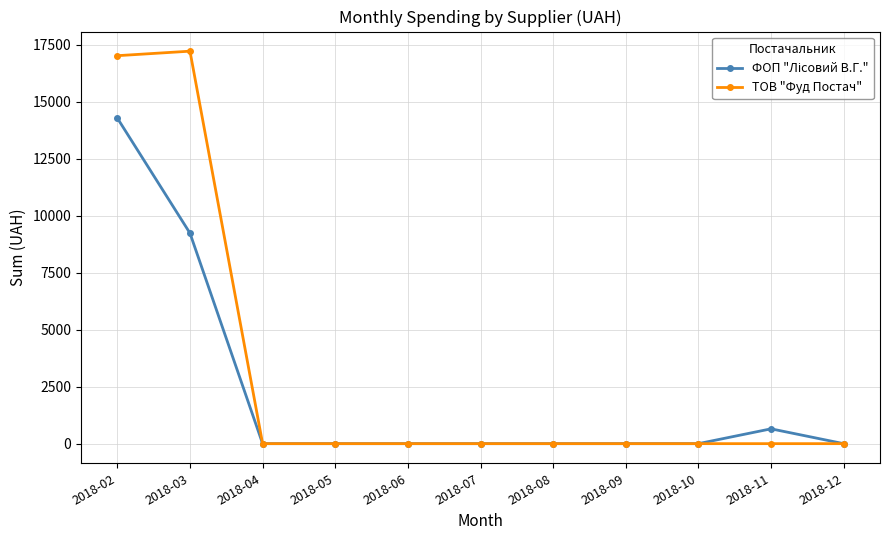

How many distinct data groups are displayed?

2